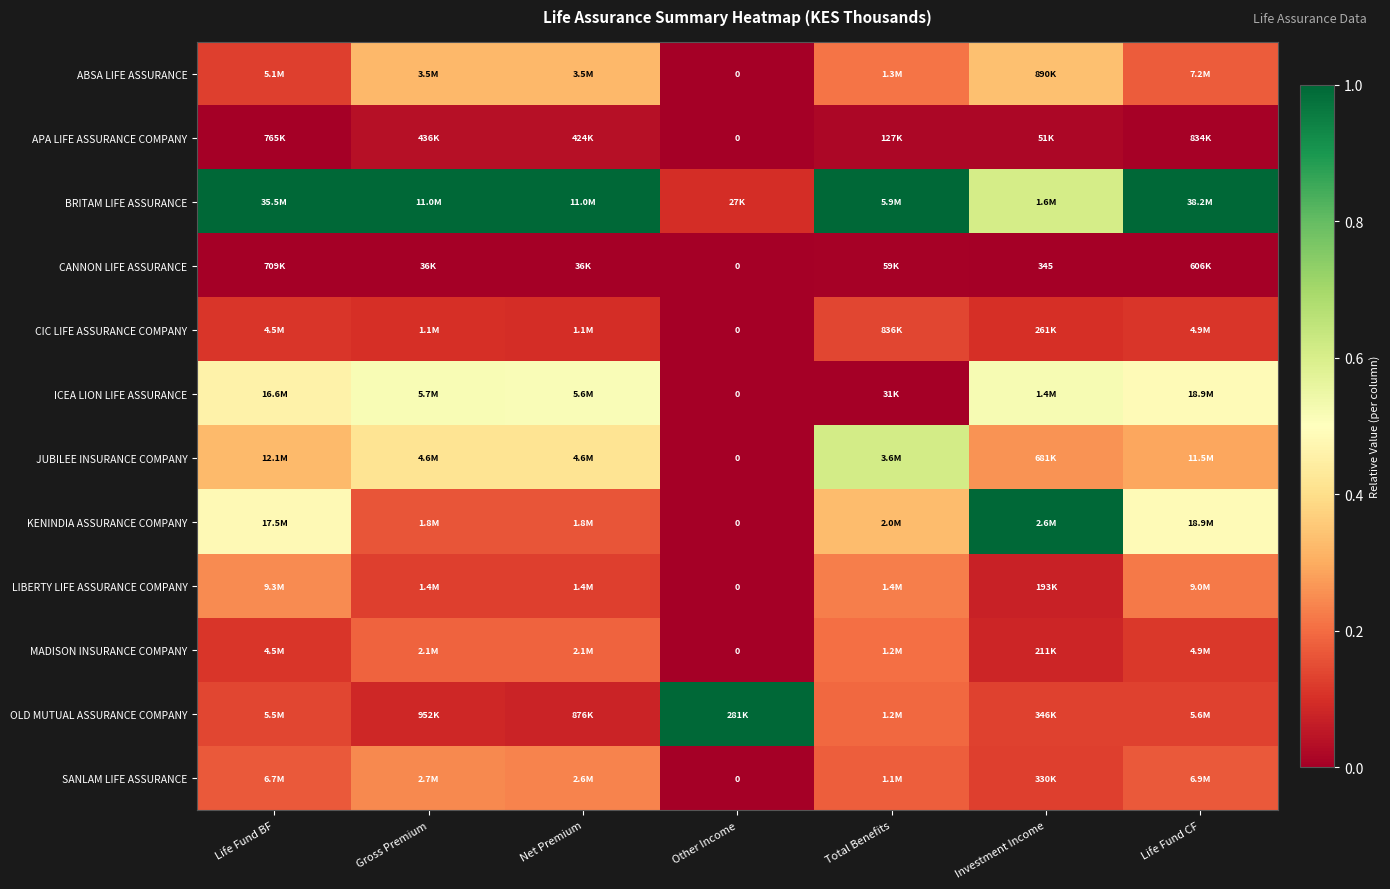

True or false: JUBILEE INSURANCE COMPANY has a value of 0.6 at Total Benefits.

True